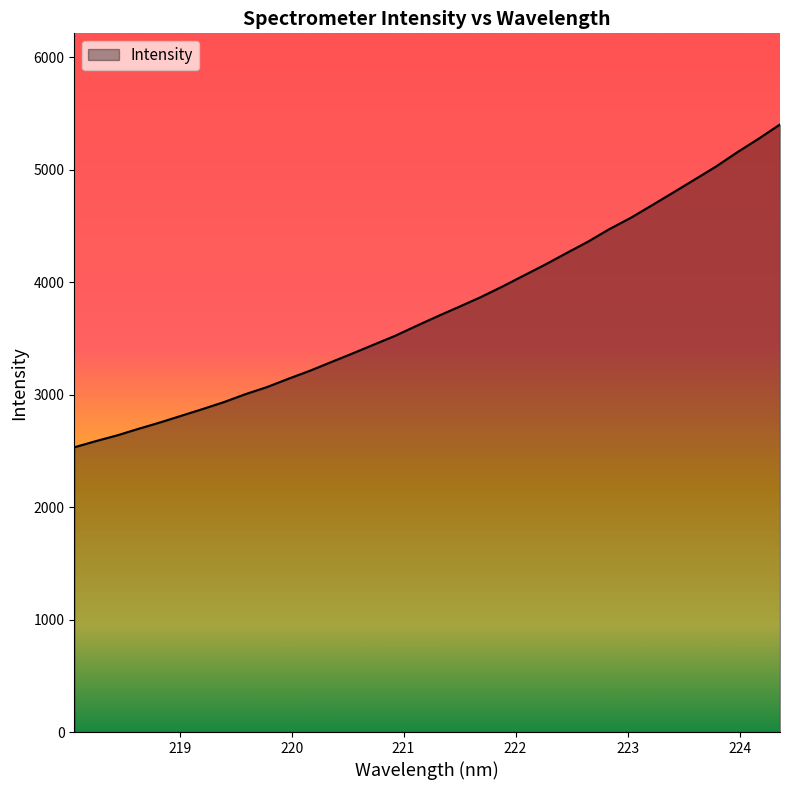

What is the greatest value displayed?

5403.4